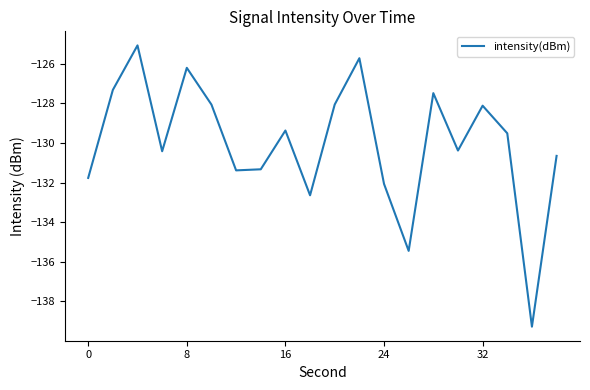

What is the difference between the maximum and minimum values?

14.2